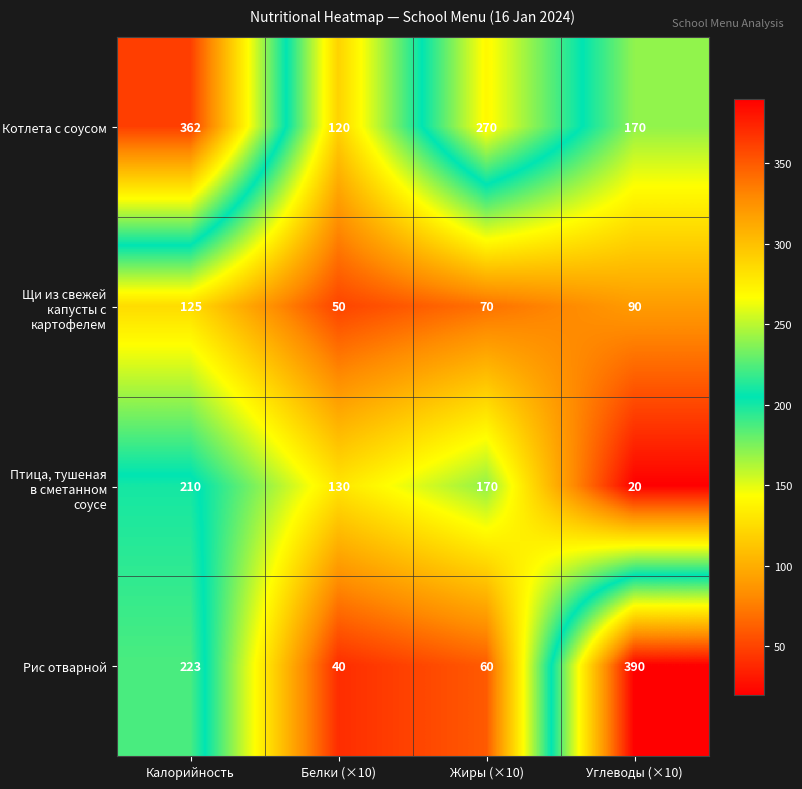

What is the maximum value shown in the chart?

390